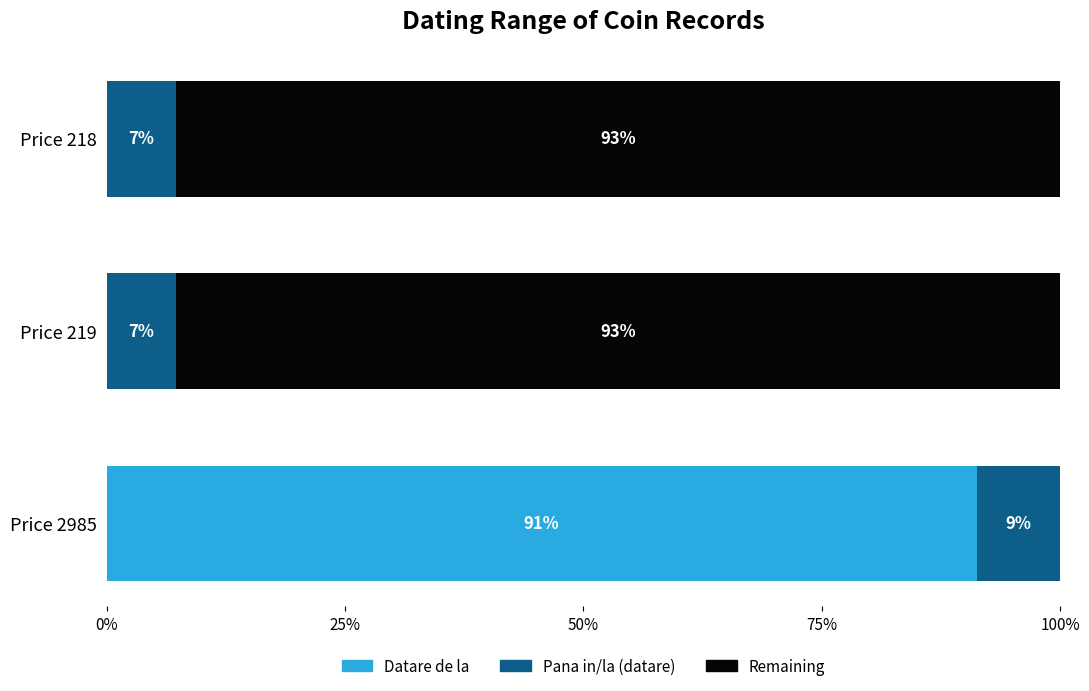

What is the sum of all Datare de la values?

91.2